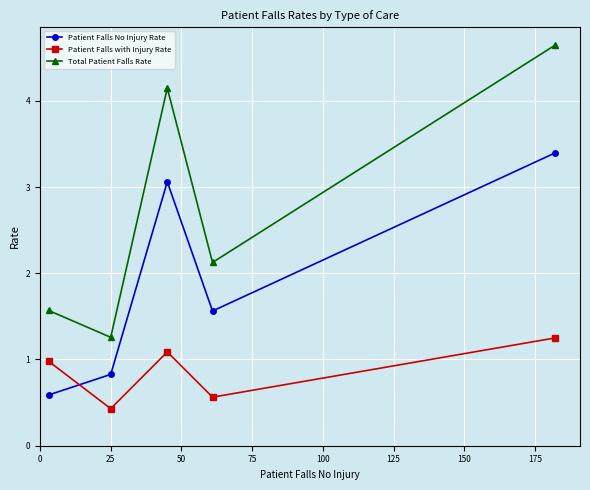

What is the value of the Patient Falls No Injury Rate point at the 1st from the left?

0.6